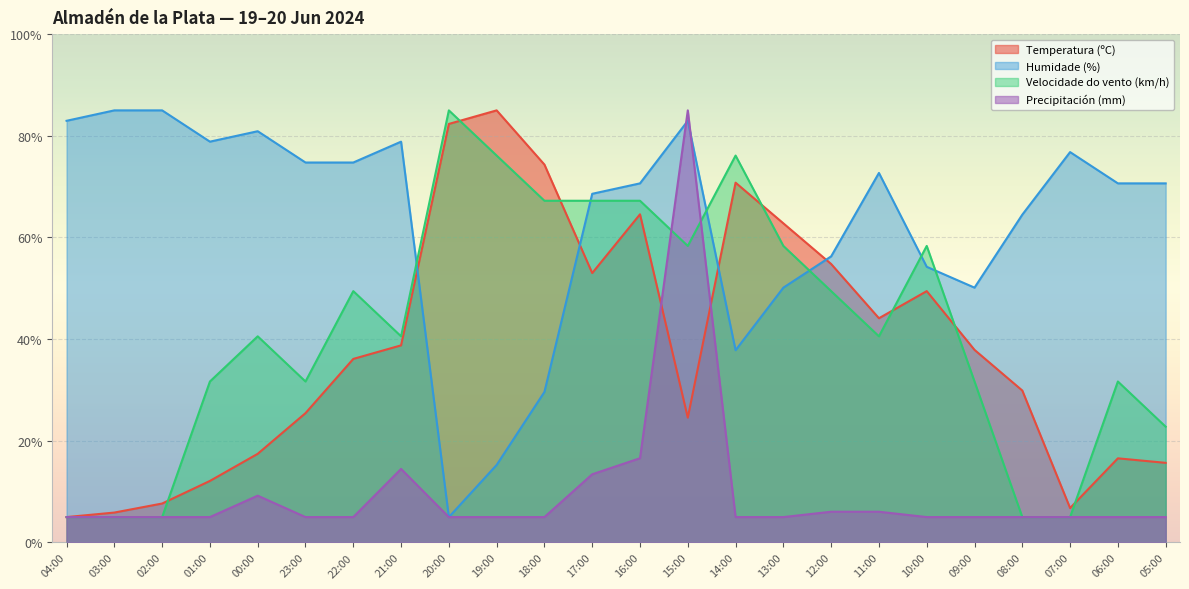

At which label does Temperatura (ºC) first exceed 37?

21:00